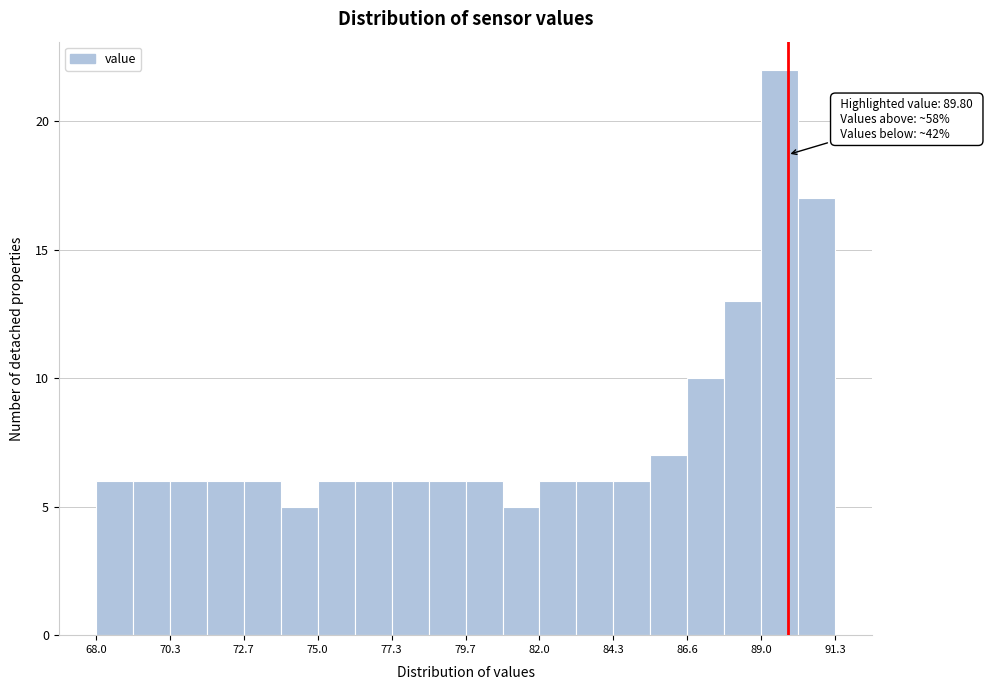

Around what value on the x-axis is the tallest bar? Give the approximate position of its centre, as read against the axis.

89.5